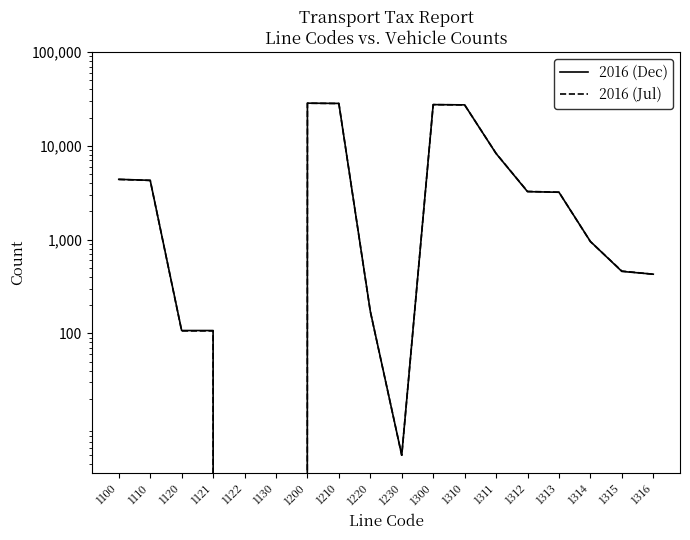

Count the number of categories in the chart.

18